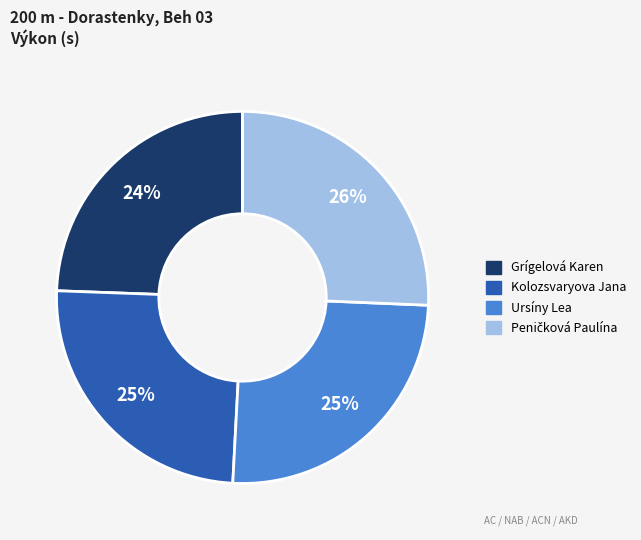

Count the number of slices in the pie.

4